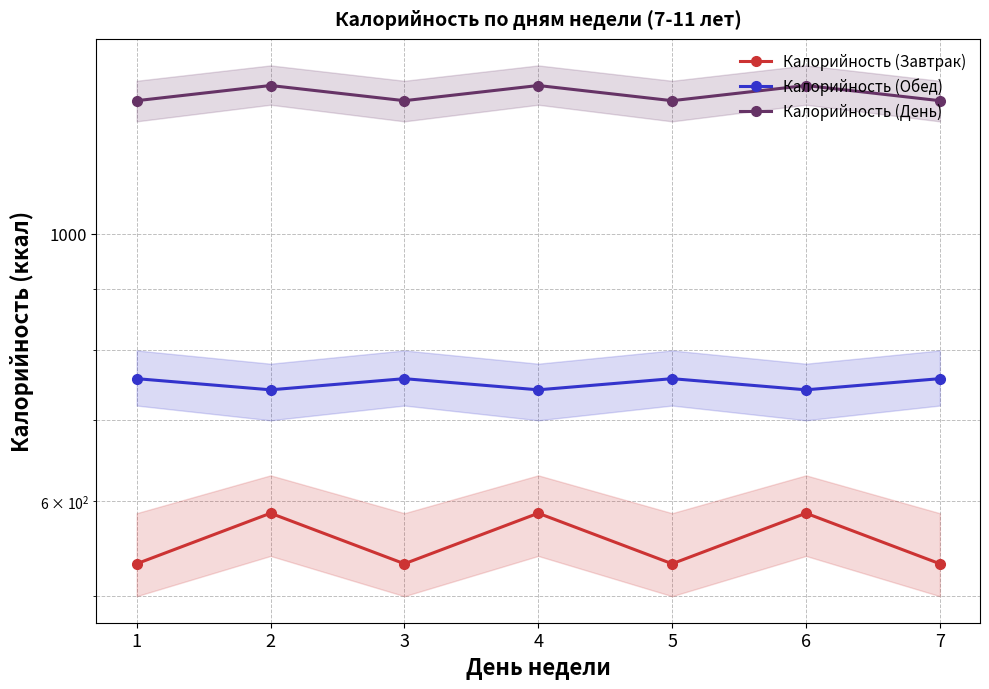

List the series in order of their overall mean, highest first.

Калорийность (День), Калорийность (Обед), Калорийность (Завтрак)